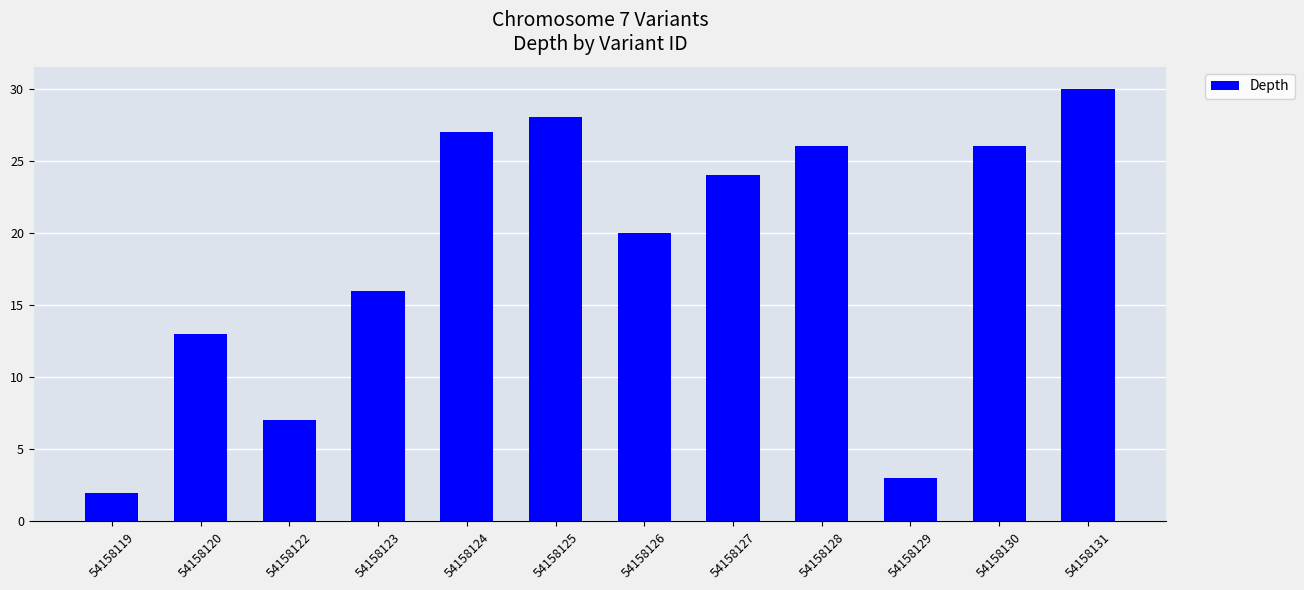

How many data points are less than 24?

6